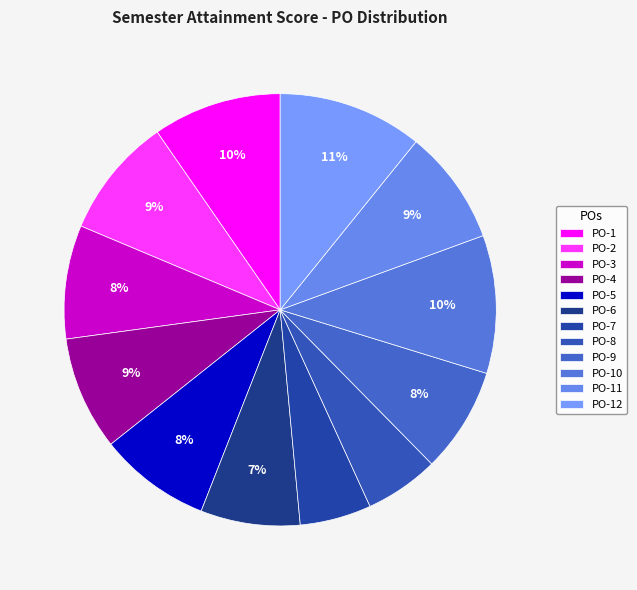

Between PO-11 and PO-6, which is larger?

PO-11